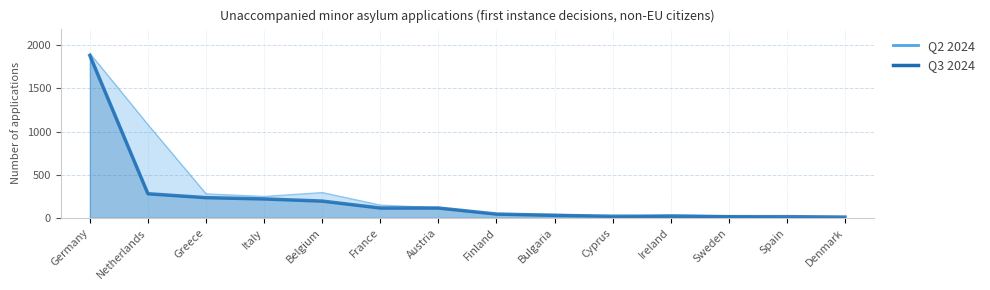

The value of Q2 2024 at Finland is 45. True or false?

True